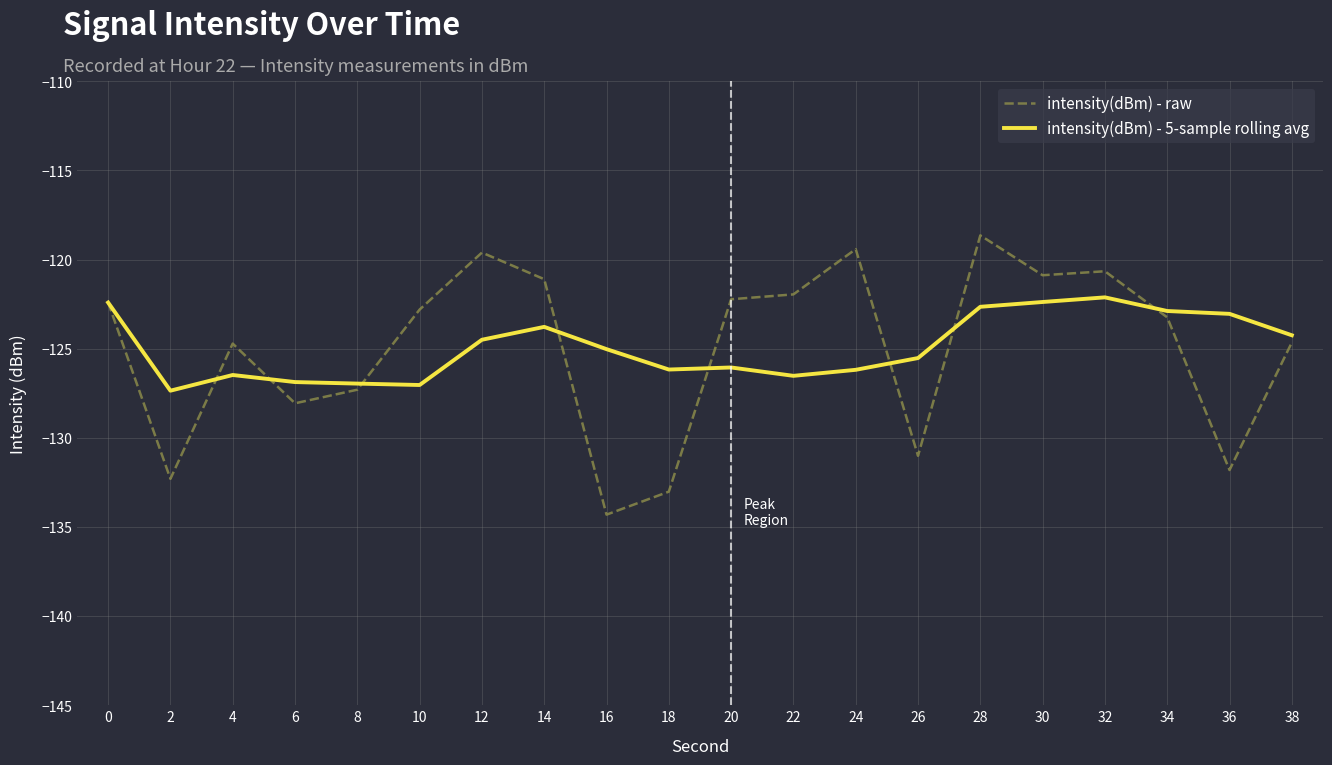

True or false: intensity(dBm) - 5-sample rolling avg has more than 1 points higher than both neighbors.

True